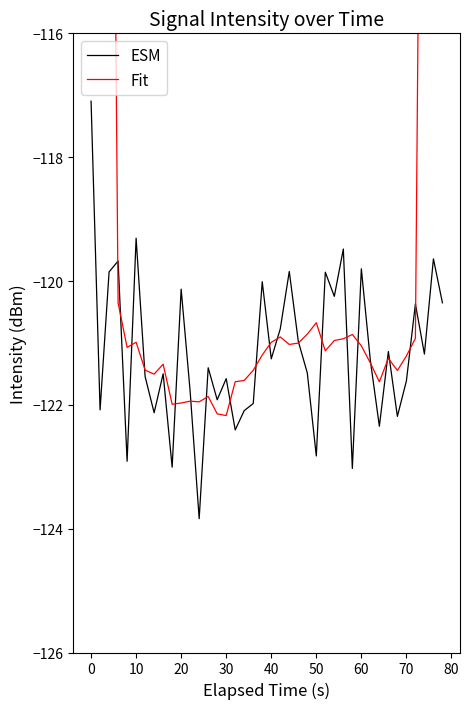

Which category has the highest value in the ESM series?

0